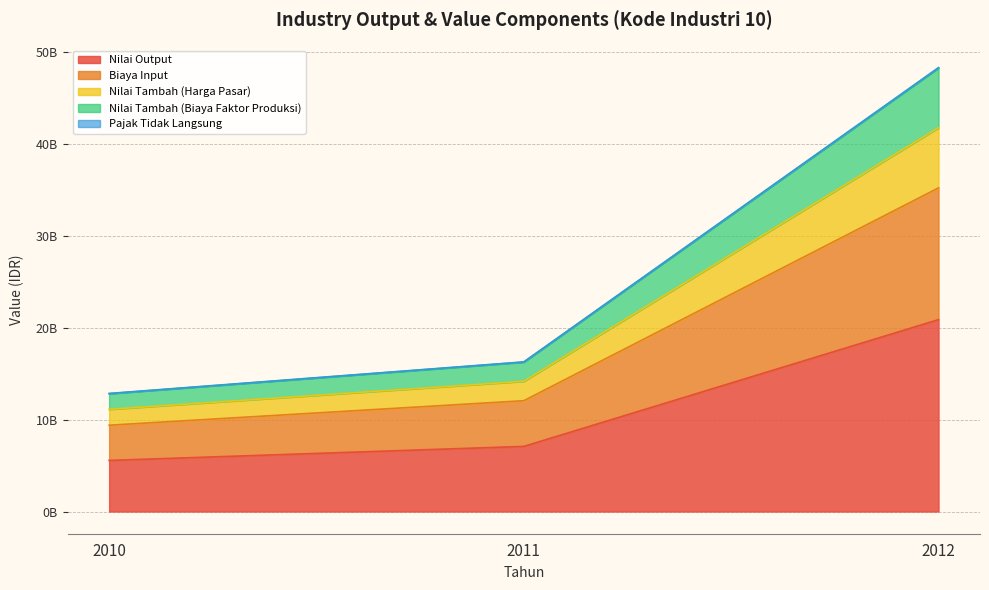

Reading left to right, extract all data points from this chart.

Nilai Output: 2010=5562736787	2011=7089204985	2012=20891197486
Biaya Input: 2010=9397123522	2011=12065437931	2012=35235103169
Nilai Tambah (Harga Pasar): 2010=12853823626	2011=16291382009	2012=48329686775
Nilai Tambah (Biaya Faktor Produksi): 2010=12826827339	2011=16266364799	2012=48284718942
Pajak Tidak Langsung: 2010=11125473574	2011=14178409970	2012=41782394972